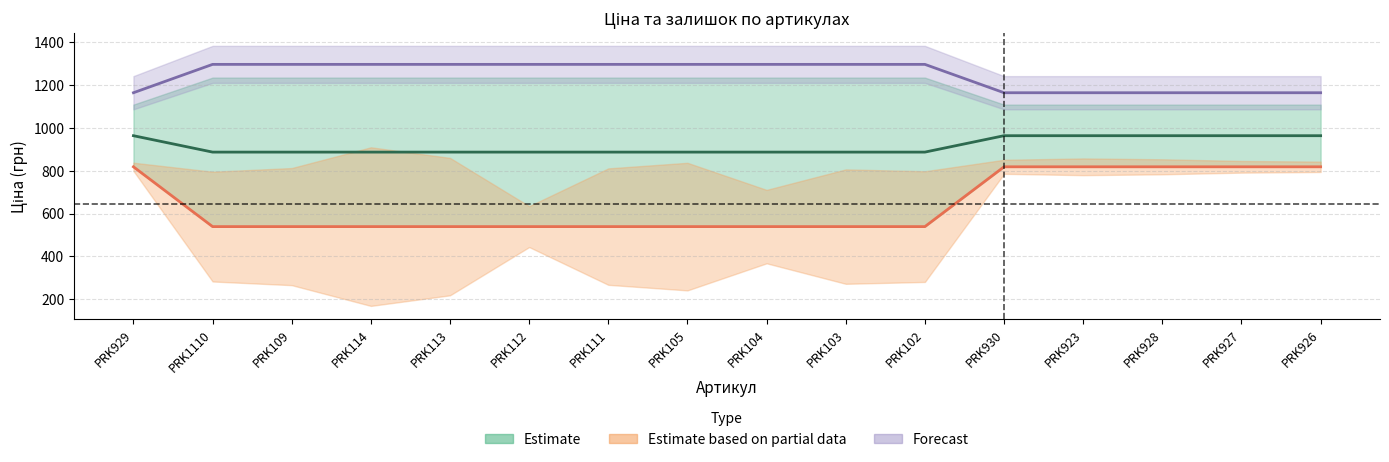

True or false: Ціна and Доп. ціна intersect in this chart.

False